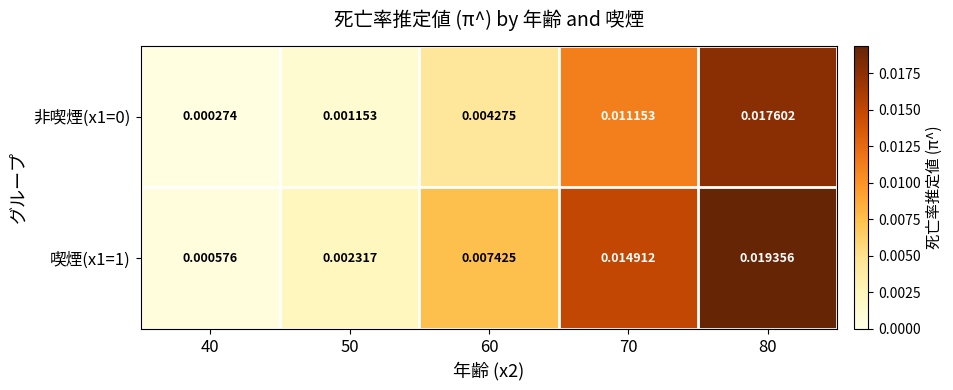

At how many categories does at least one series exceed 0?

5